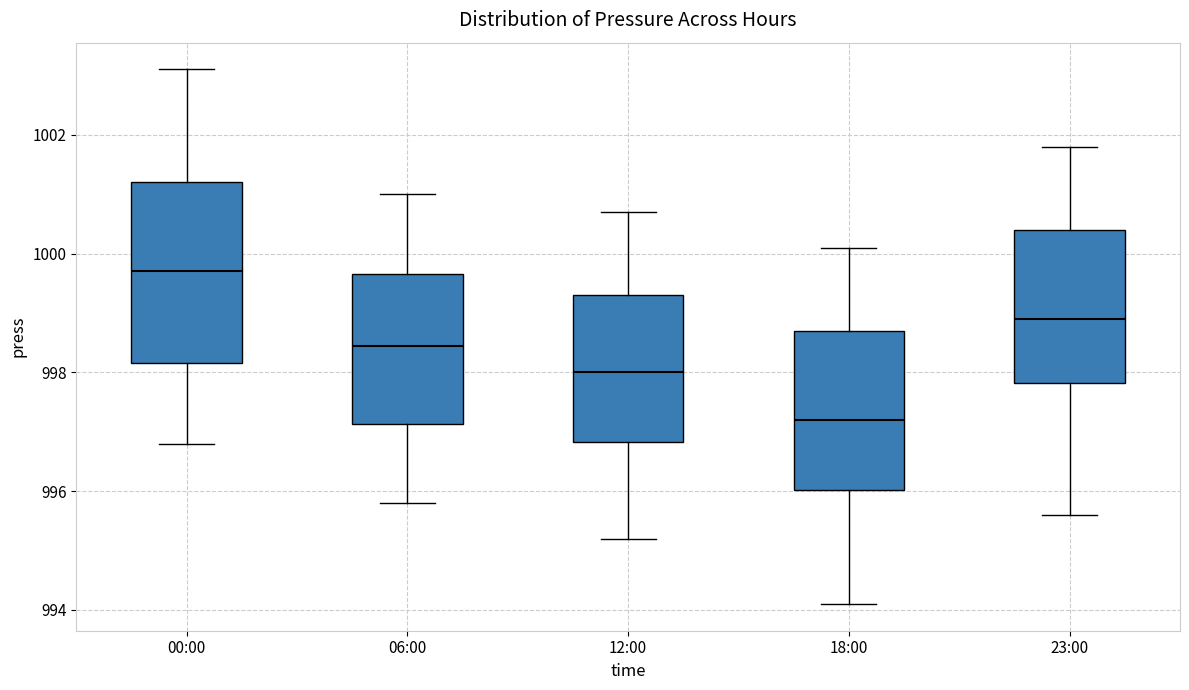

Reading left to right, transcribe this box plot: for each box, give where its median line is, the range the box spans, and where its two whiskers end, as read against the y-axis. The values are not printed on the chart, so give them approximately, as read against the axis.

00:00: median 999.8, box 998.2 to 1001.2, whiskers 996.8 to 1003.2
06:00: median 998.4, box 997.2 to 999.6, whiskers 995.8 to 1001.0
12:00: median 998.0, box 996.8 to 999.4, whiskers 995.2 to 1000.8
18:00: median 997.2, box 996.0 to 998.8, whiskers 994.2 to 1000.2
23:00: median 999.0, box 997.8 to 1000.4, whiskers 995.6 to 1001.8